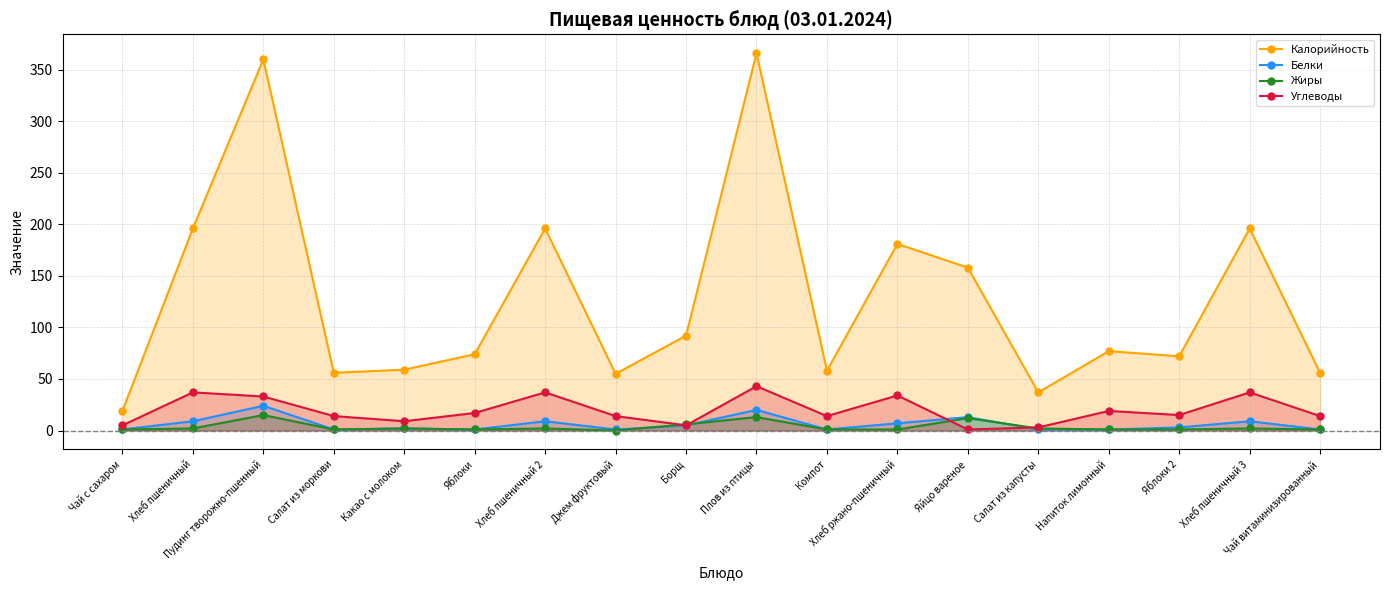

What is the sum of all Белки values?

109